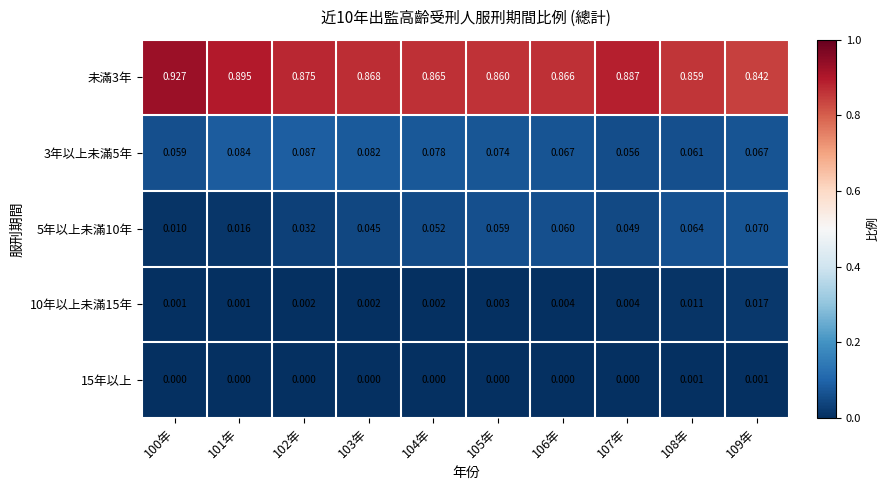

Is the value of 未滿3年 at 105年 greater than the value of 15年以上 at 106年?

Yes